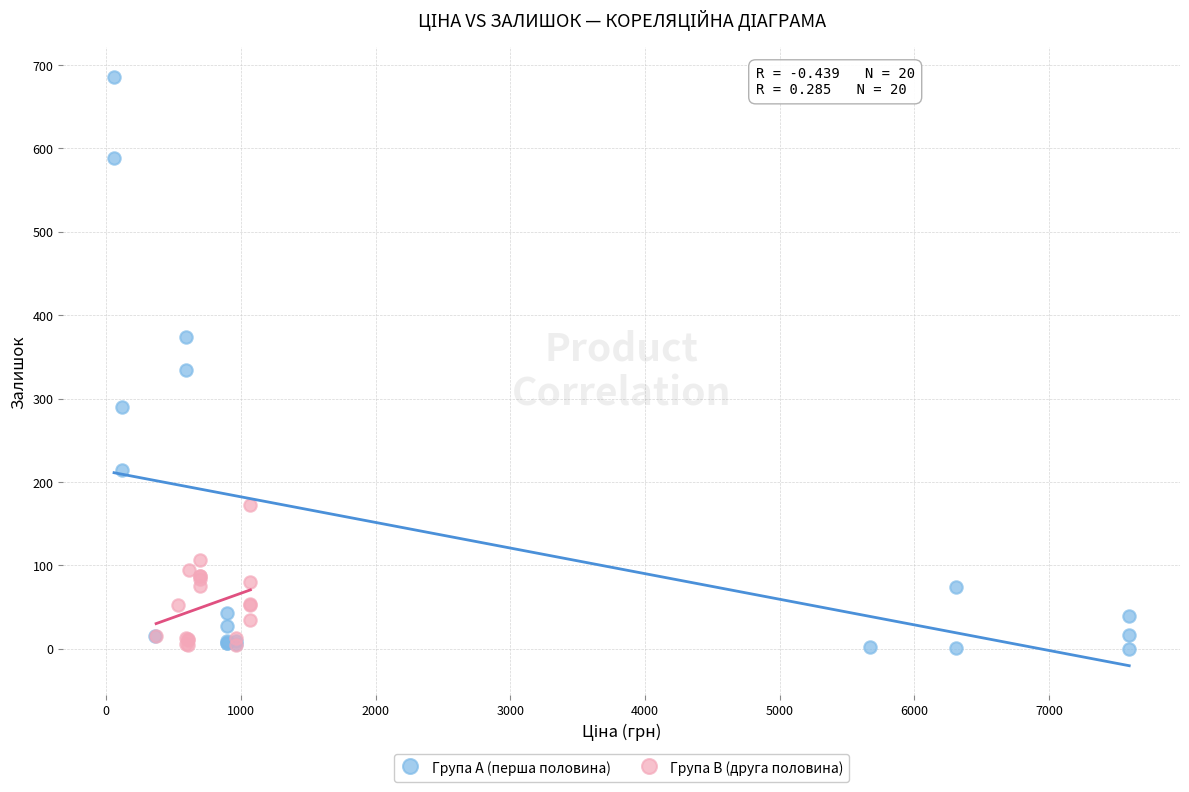

Which series contains the highest Y value?

Група A (перша половина)